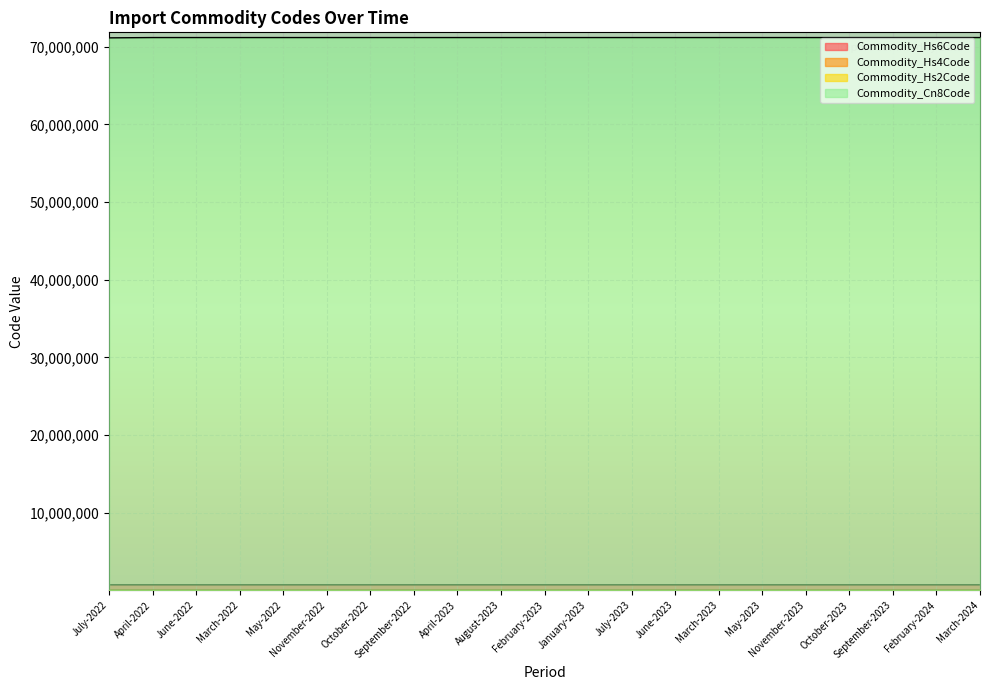

Which series has the widest spread of values?

Commodity_Cn8Code